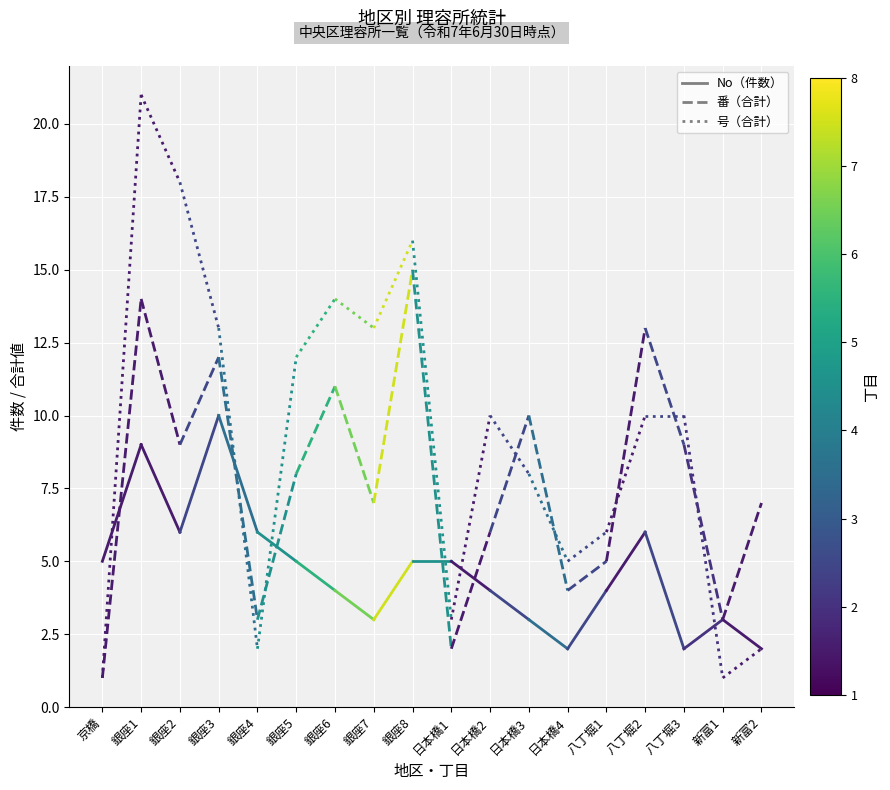

Is it true that 号（合計） equals 1 at 京橋?

False